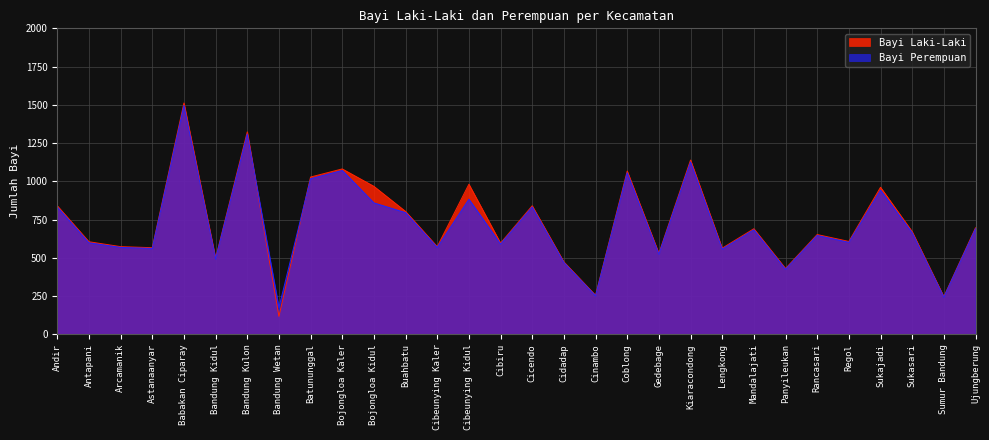

At Kiaracondong, list the series in order from smallest to largest.

Bayi Perempuan, Bayi Laki-Laki